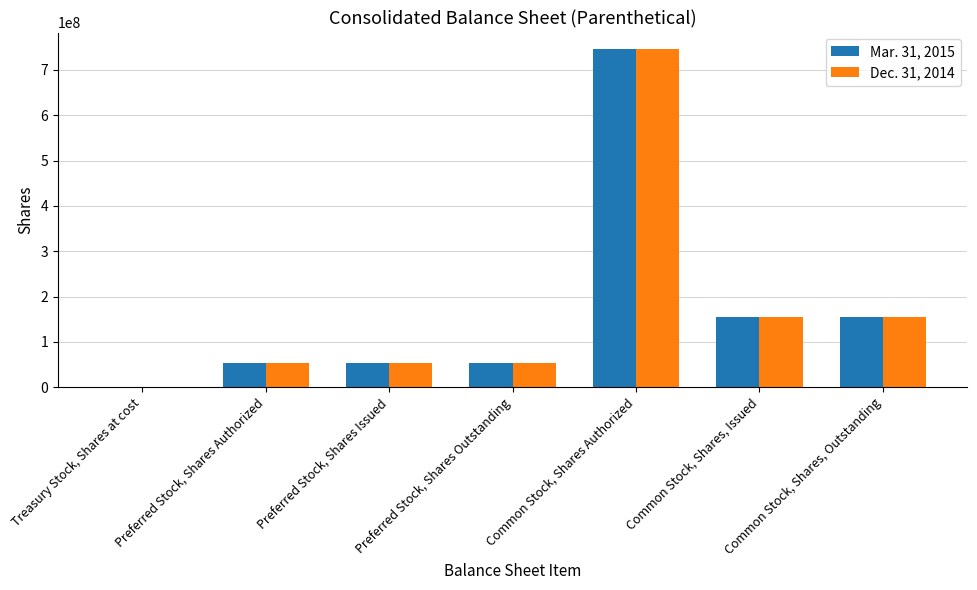

How many distinct data groups are displayed?

2